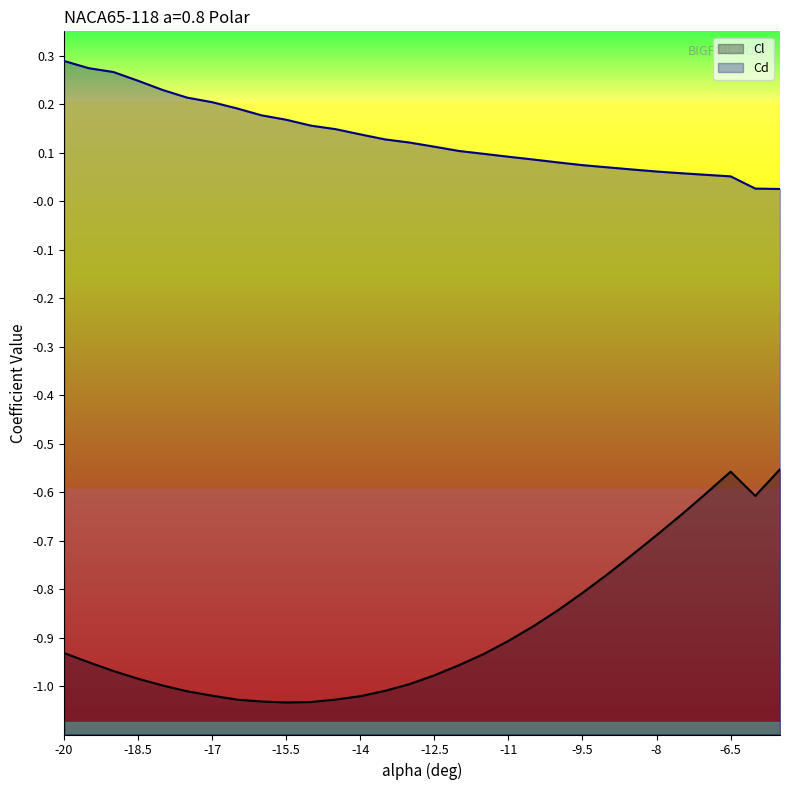

What is the average value of the Cd series?

0.1